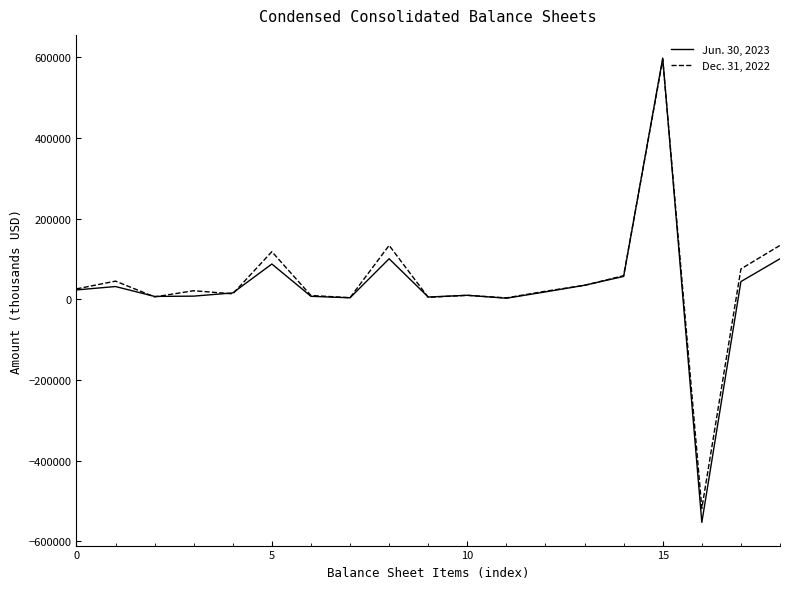

Rank the series by their maximum value, from highest to lowest.

Jun. 30, 2023, Dec. 31, 2022